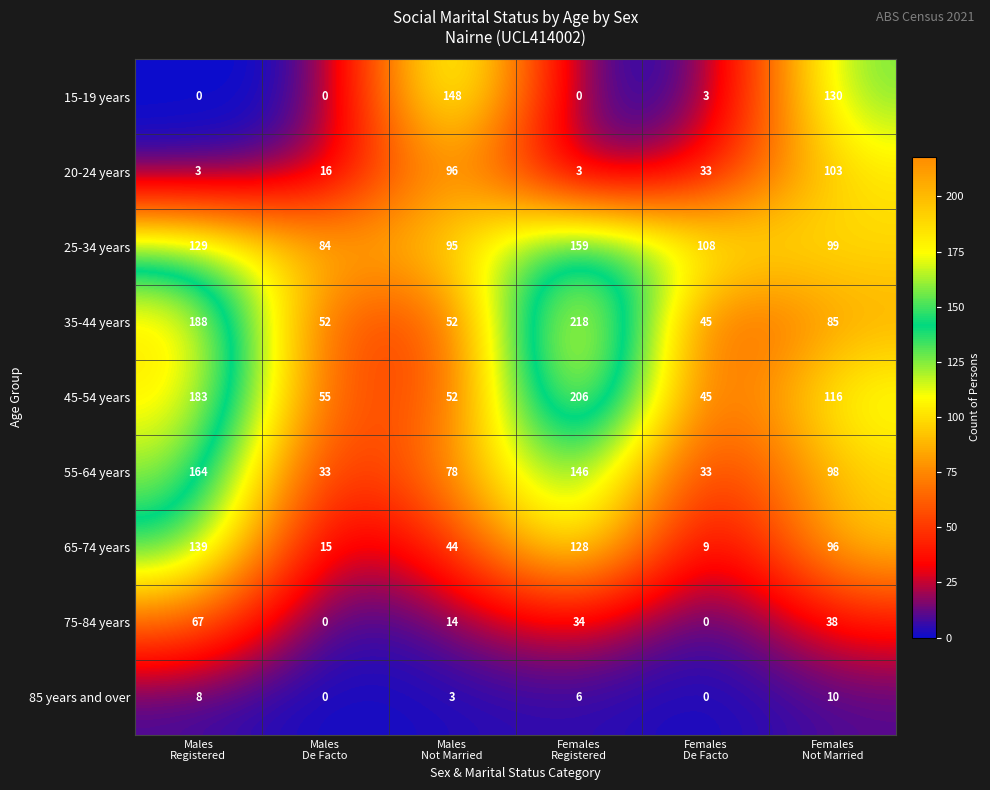

At Males
Registered, list the series in order from smallest to largest.

15-19 years, 20-24 years, 85 years and over, 75-84 years, 25-34 years, 65-74 years, 55-64 years, 45-54 years, 35-44 years